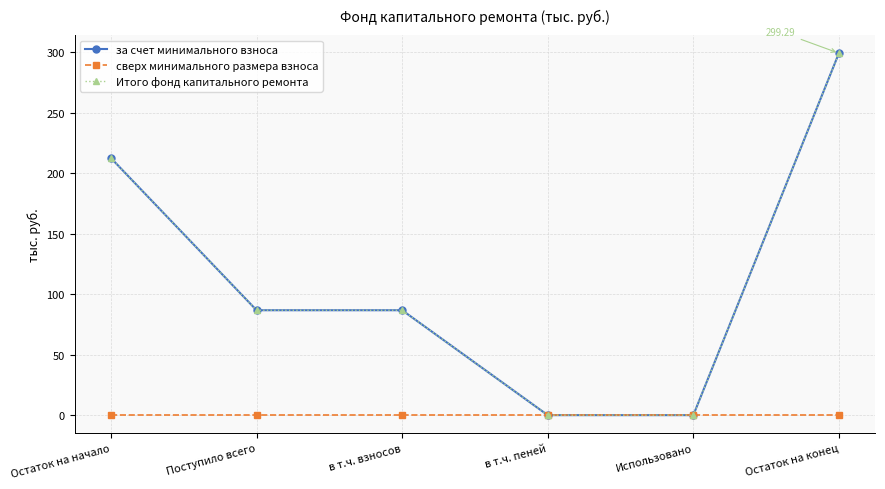

Where is сверх минимального размера взноса nearest to the value 0?

Остаток на начало